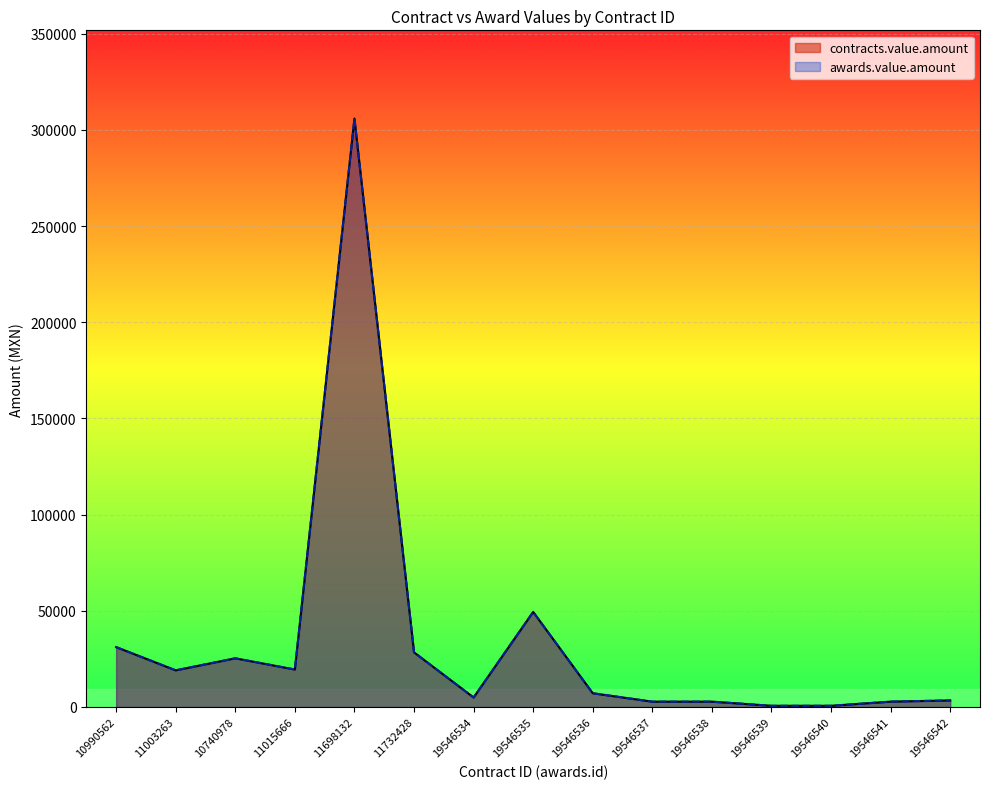

Where is contracts.value.amount nearest to the value 153255?

19546535